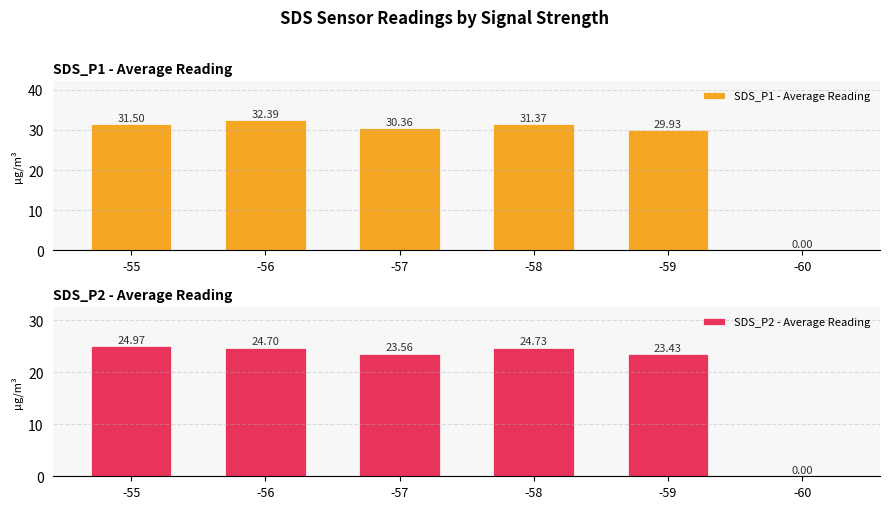

Count the number of data series in this chart.

2